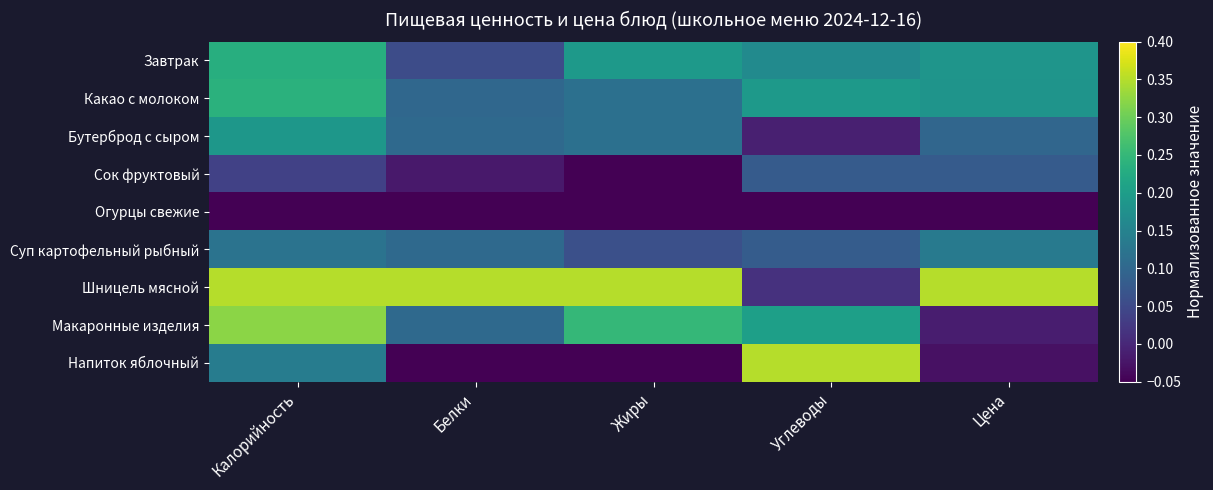

At which category does the chart reach its peak across all series?

Калорийность